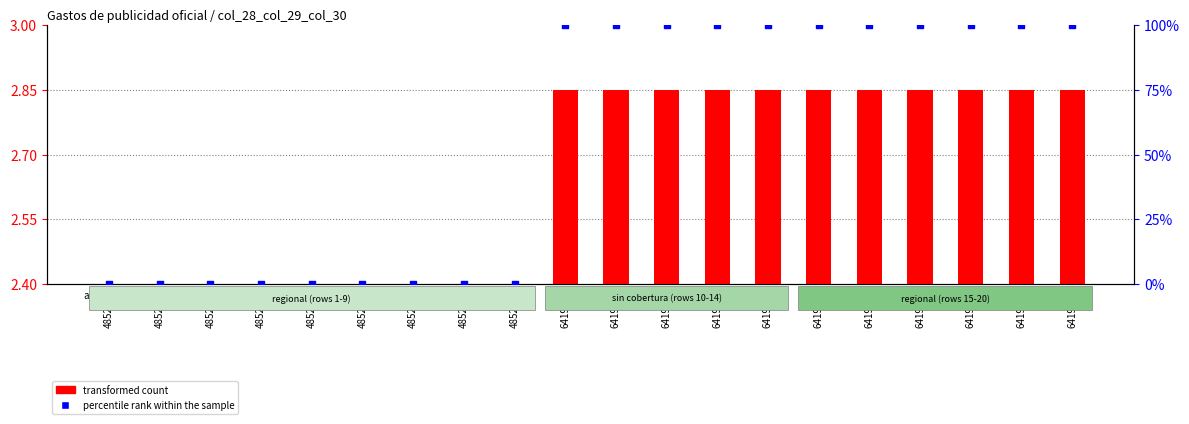

At how many categories does at least one series exceed 69?

11